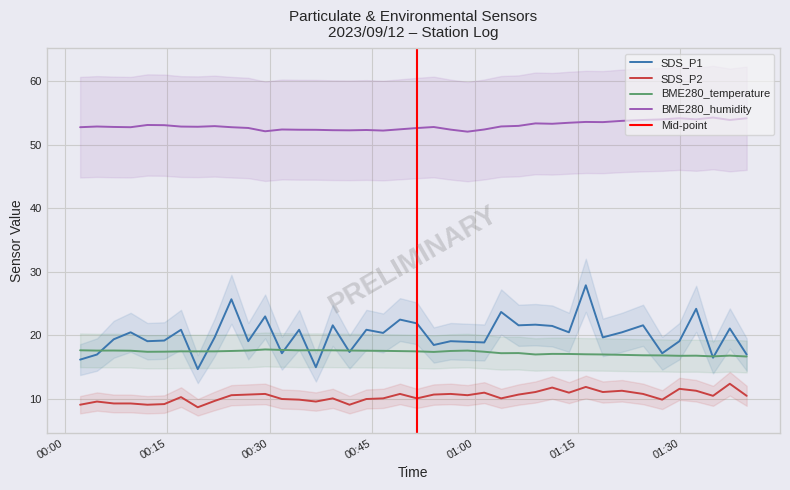

The BME280_humidity series shows 52.4 at 2023/09/12 00:31:46. True or false?

True